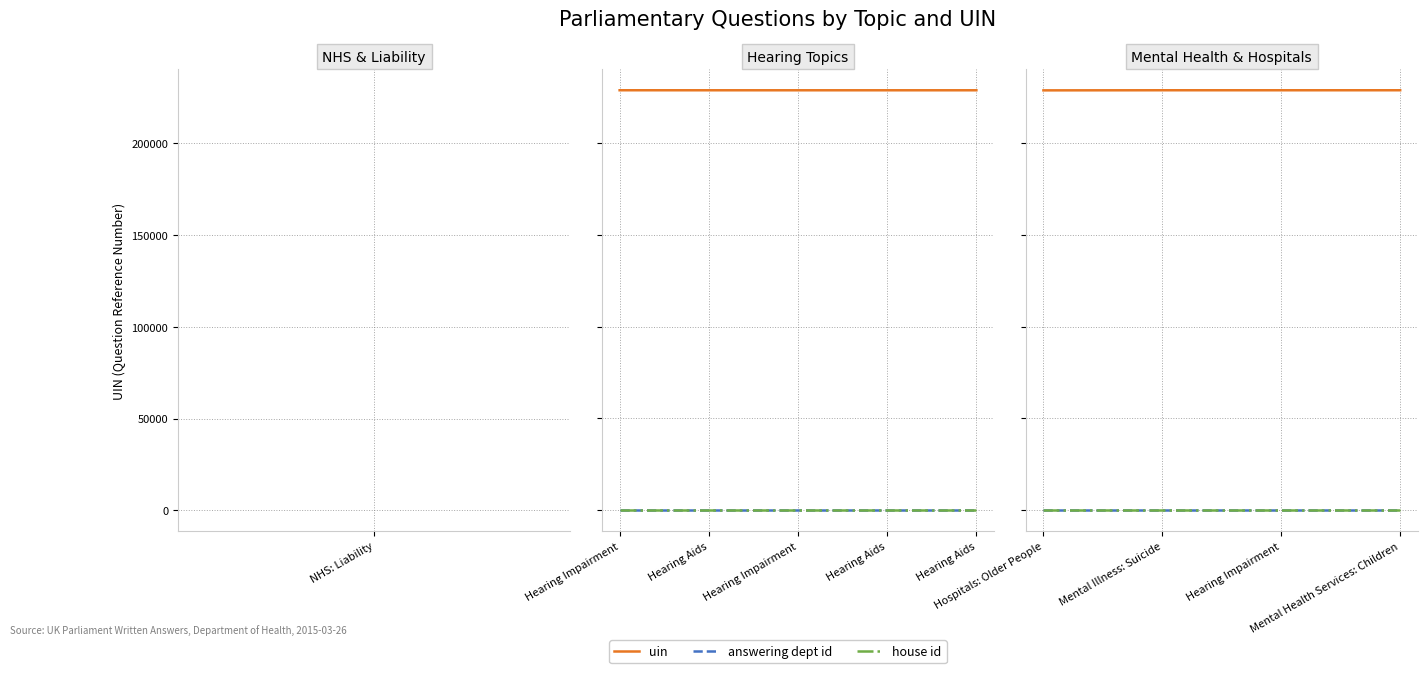

List the series in order of their peak value, lowest first.

house id, answering dept id, uin